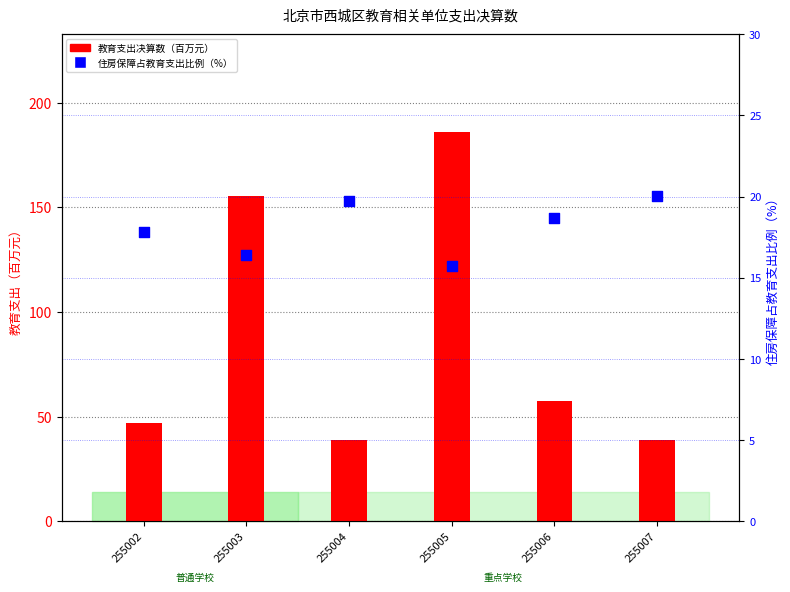

What are all the series names shown in the legend?

教育支出决算数（百万元）, 住房保障占教育支出比例（%）